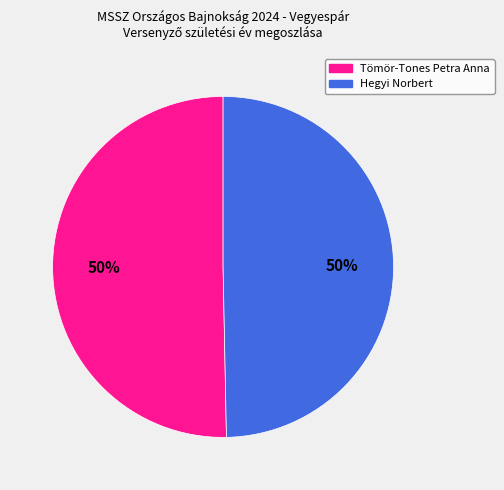

What is the ratio of the value at Tömör-Tones Petra Anna to the value at Hegyi Norbert?

1.0